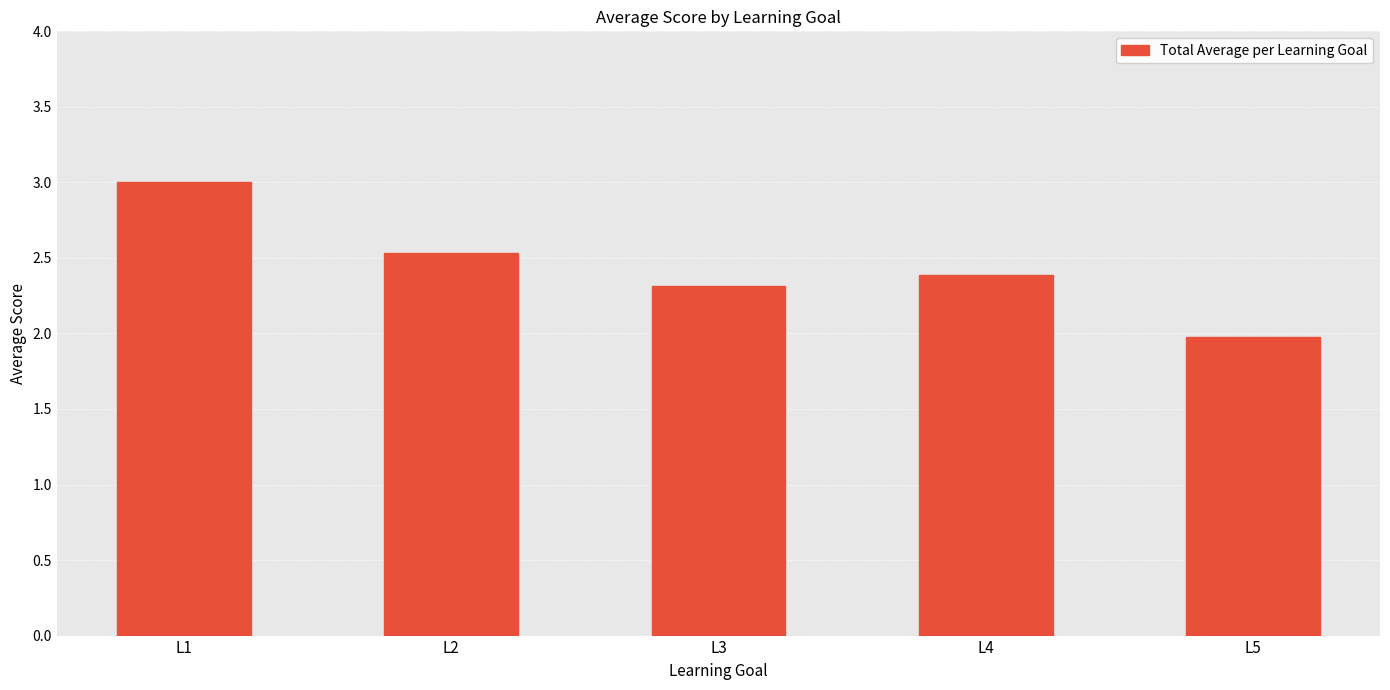

List the labels in order of value, smallest first.

L5, L3, L4, L2, L1